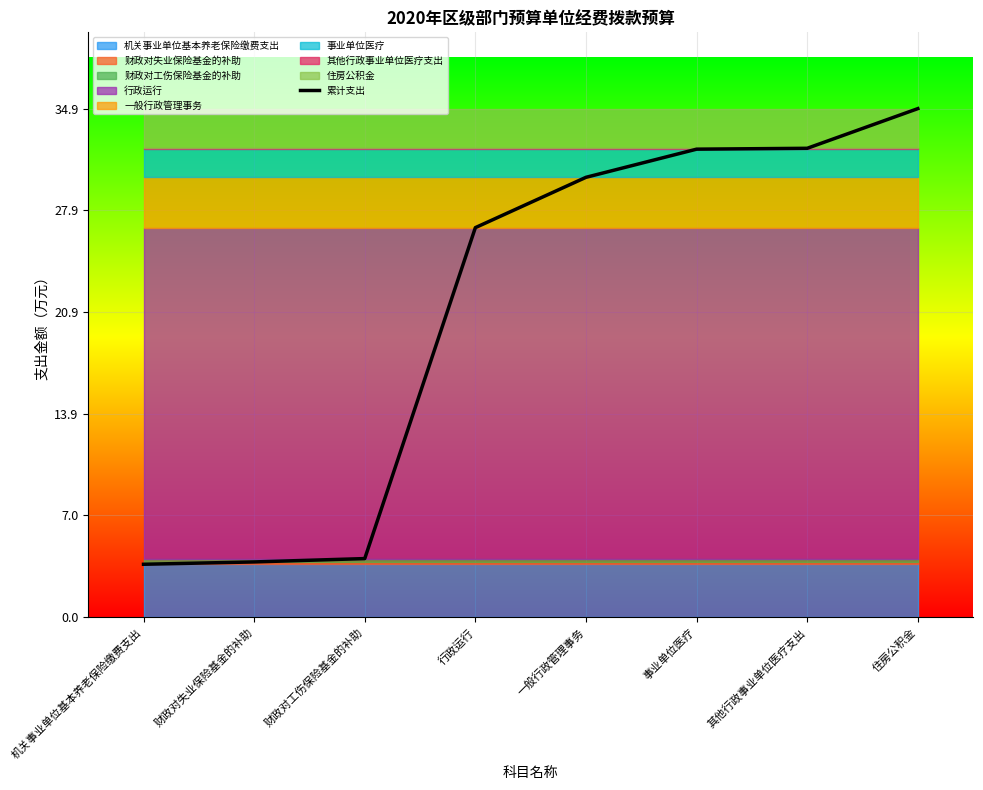

List the labels in order of value, smallest first.

机关事业单位基本养老保险缴费支出, 财政对失业保险基金的补助, 财政对工伤保险基金的补助, 行政运行, 一般行政管理事务, 事业单位医疗, 其他行政事业单位医疗支出, 住房公积金